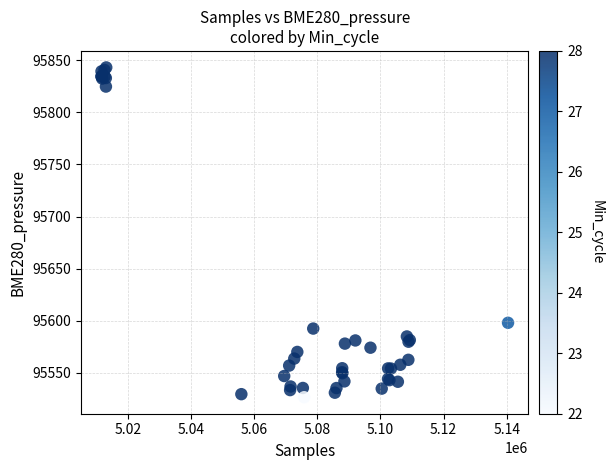

What Y value in the scatter plot is closest to 95684?

95598.1